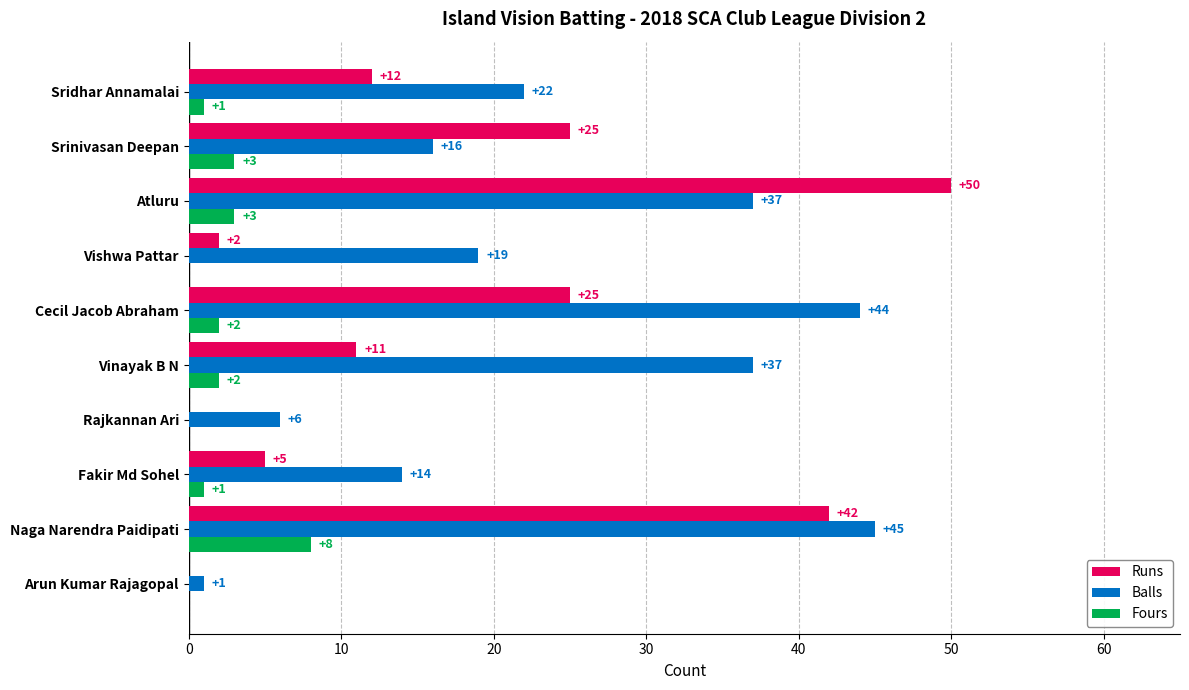

What is the approximate value of Balls at Sridhar Annamalai?

22